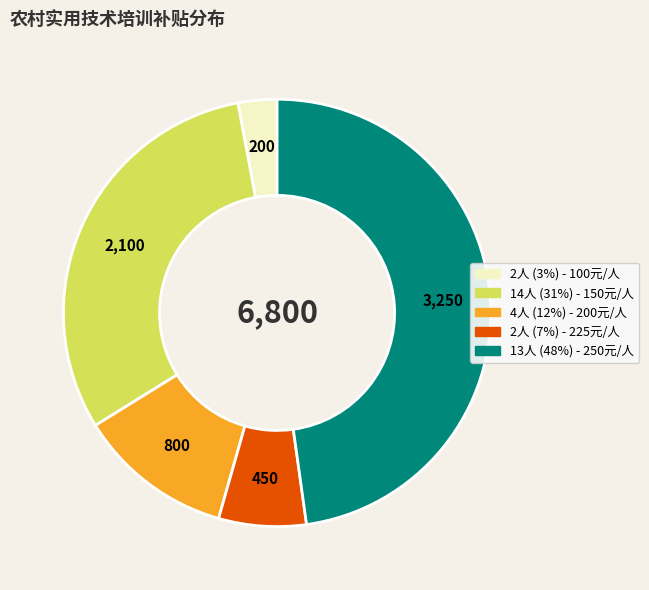

Does any single category account for the majority?

No